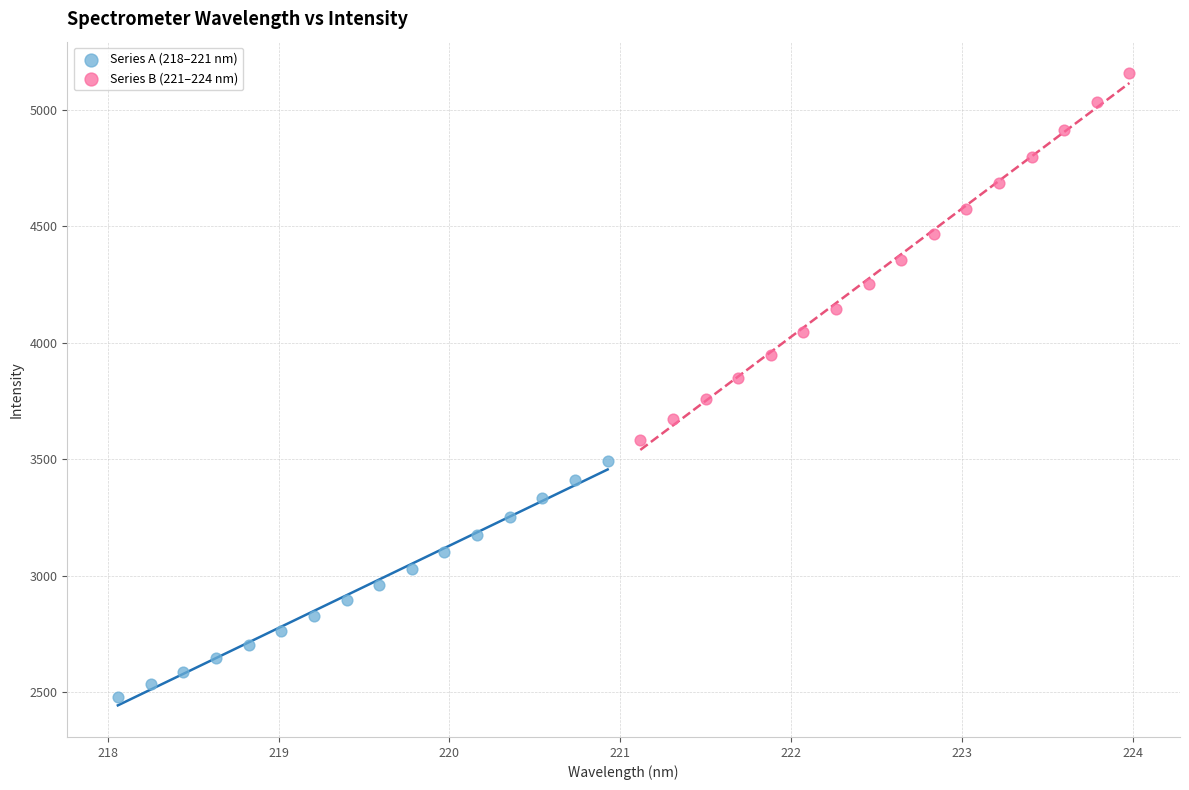

What are all the series names shown in the legend?

Series A (218–221 nm), Series B (221–224 nm)